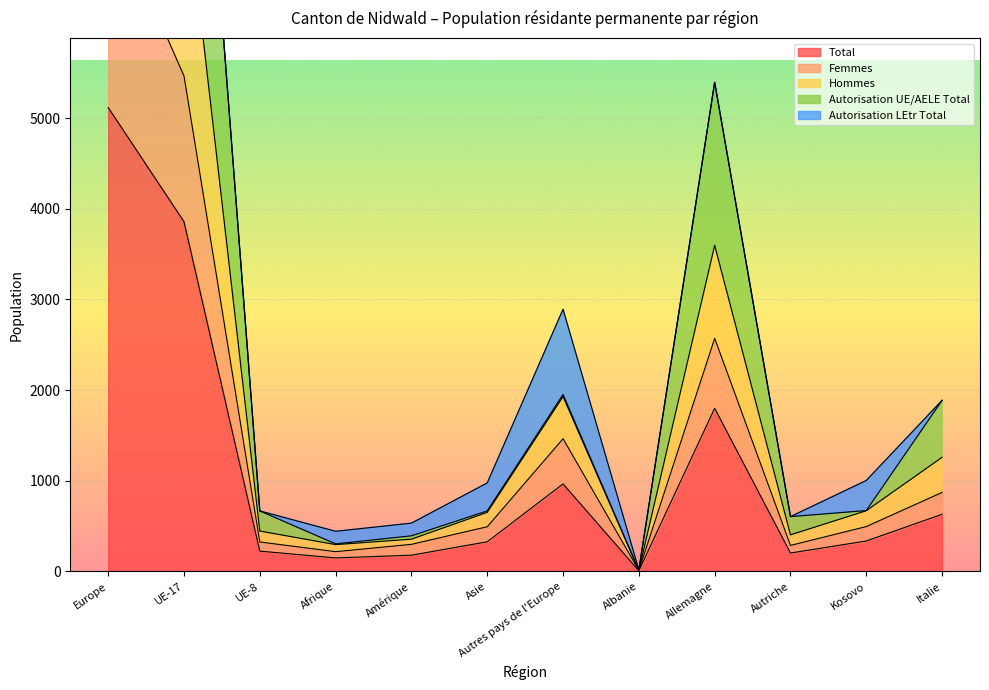

The Total series shows 833 at Italie. True or false?

False